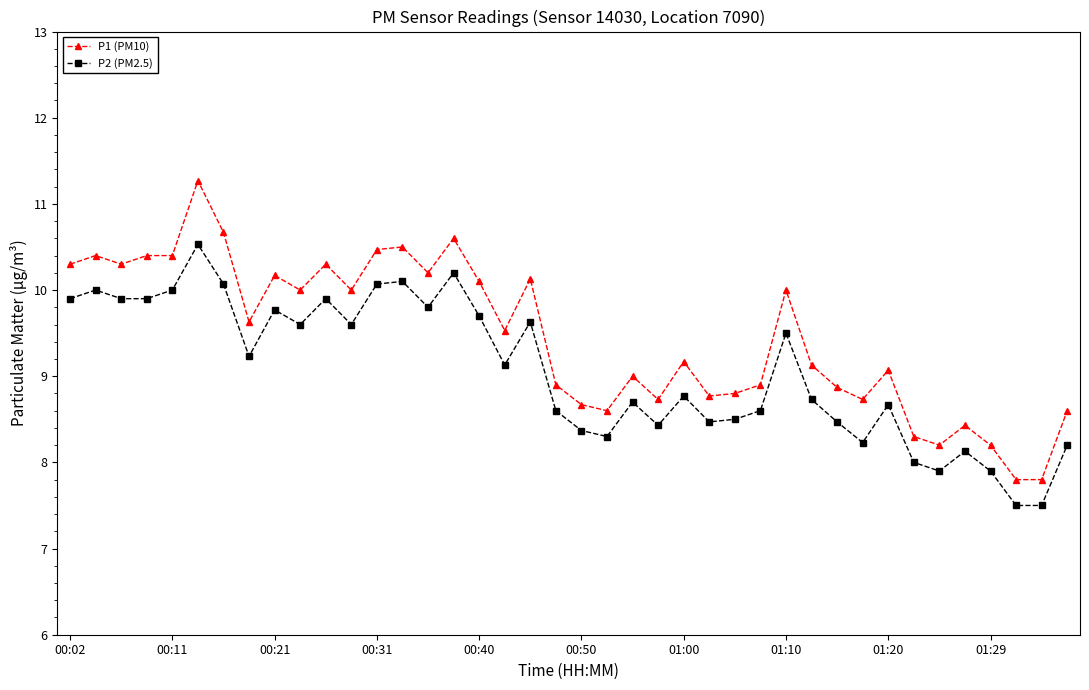

True or false: P2 (PM2.5) has more than 1 interior local peaks.

True